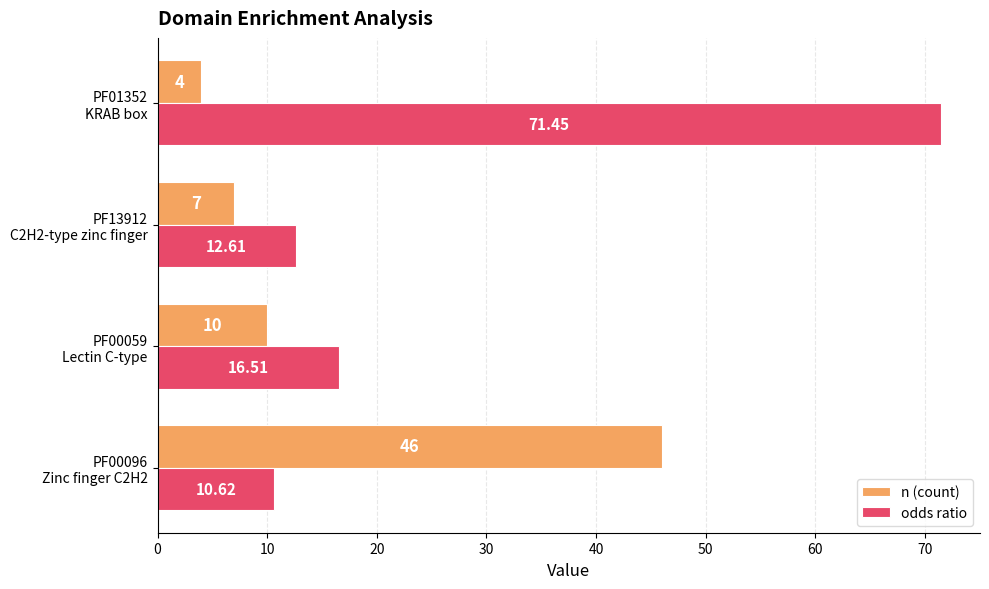

List the series in order of their overall mean, lowest first.

n (count), odds ratio